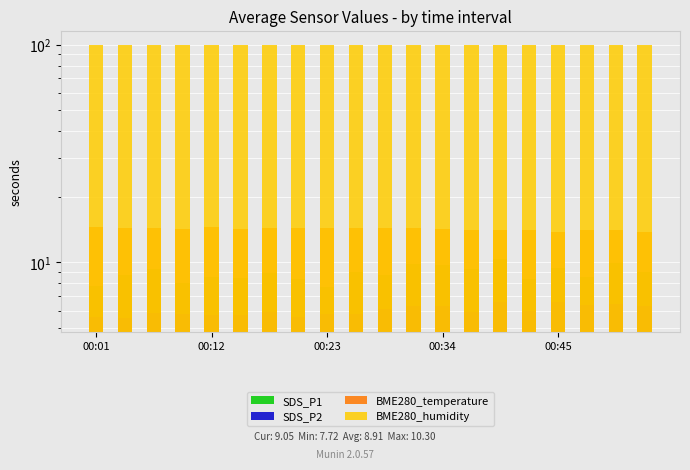

What is the label of the 1st bar from the right?

19